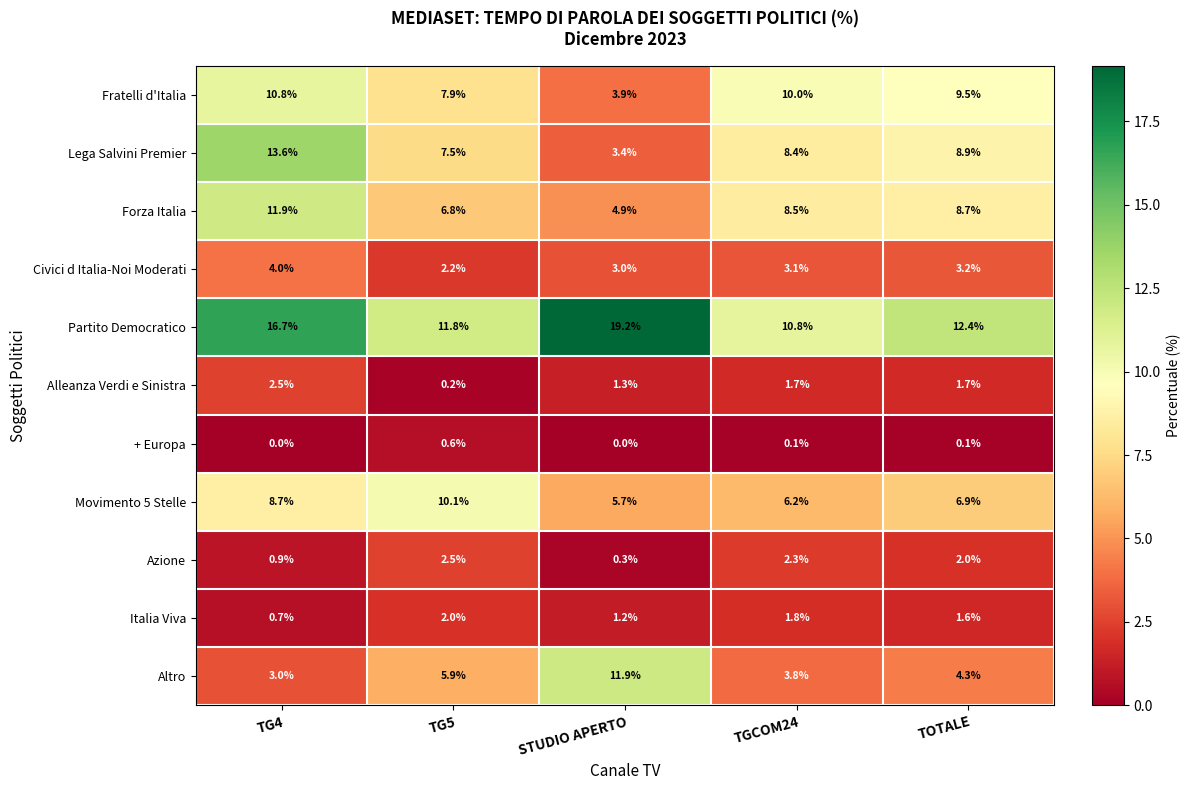

Where is Alleanza Verdi e Sinistra nearest to the value 1?

STUDIO APERTO